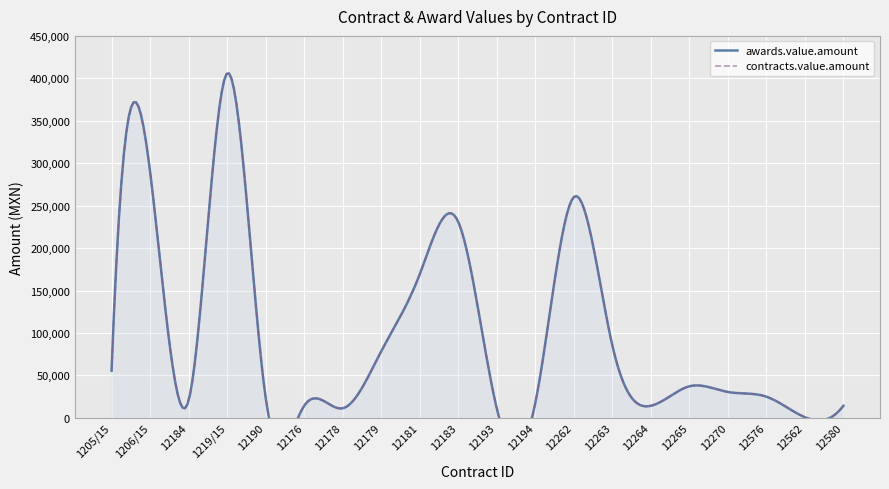

In awards.value.amount, how many points are lower than both neighbors (excluding endpoints)?

5